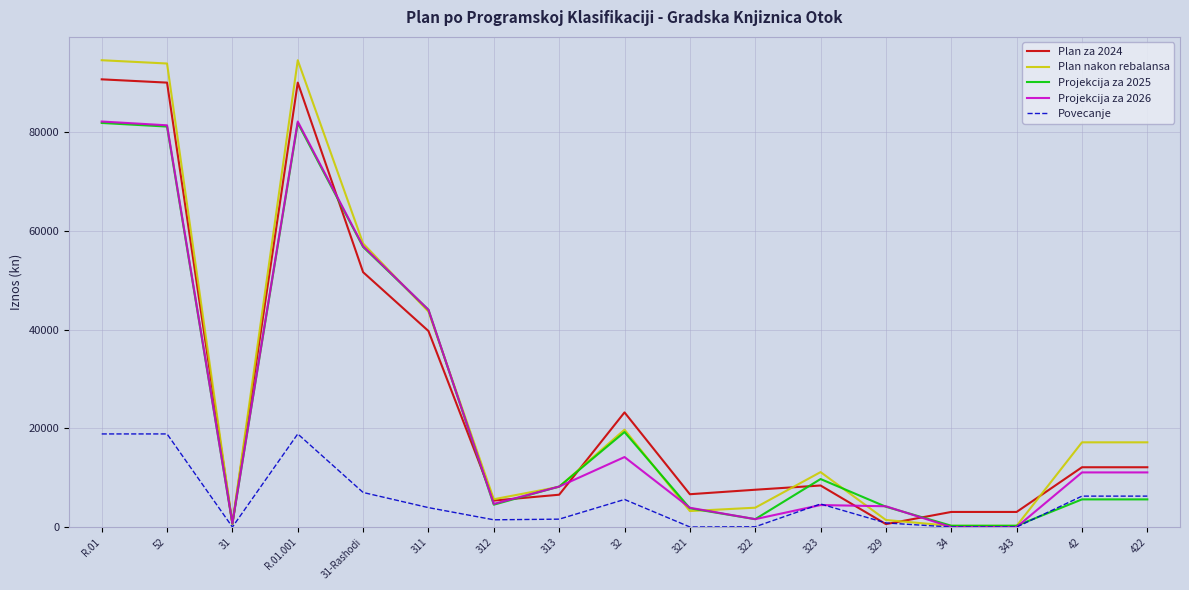

Between 31-Rashodi and 321, which series saw the biggest shift?

Plan nakon rebalansa